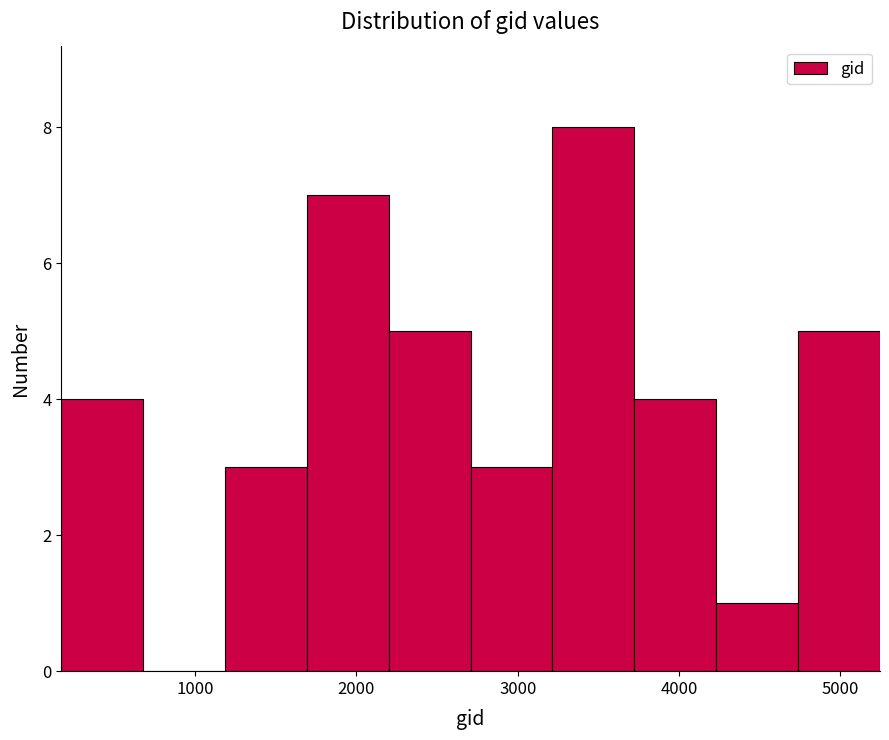

What is the height of the bar covering 1200 to 1700 on the x-axis? Neither the bar edges nor the heights are printed on the chart, so give them approximately, as read against the axes.

3